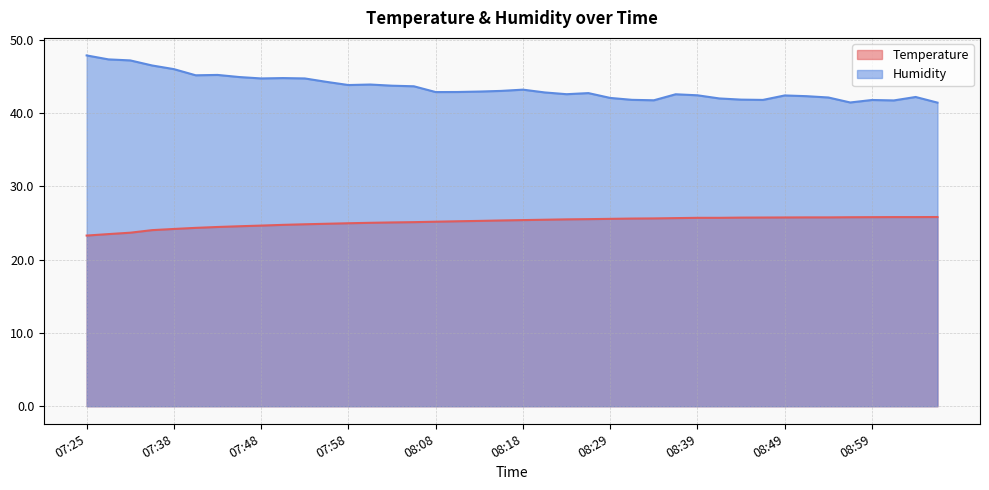

Does the chart display data point markers on the line(s)?

No